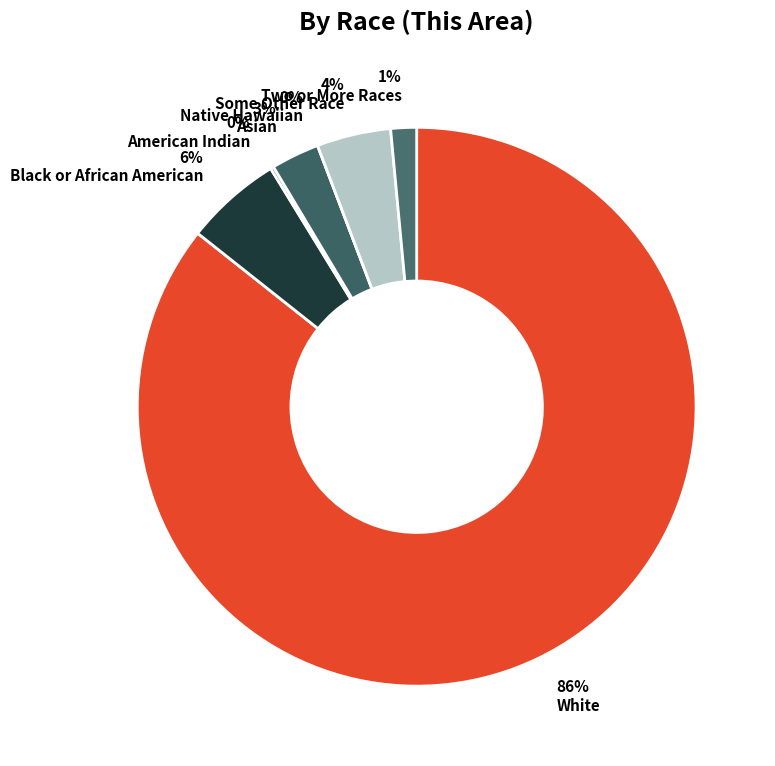

Which category has the smallest portion of the pie?

Native Hawaiian and Other Pacific